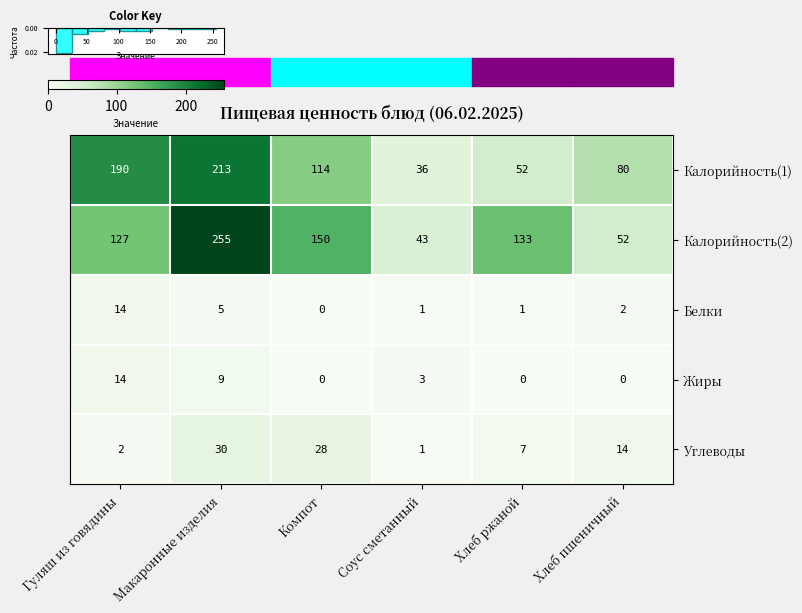

The value of Калорийность(2) at Хлеб пшеничный is 52. True or false?

True